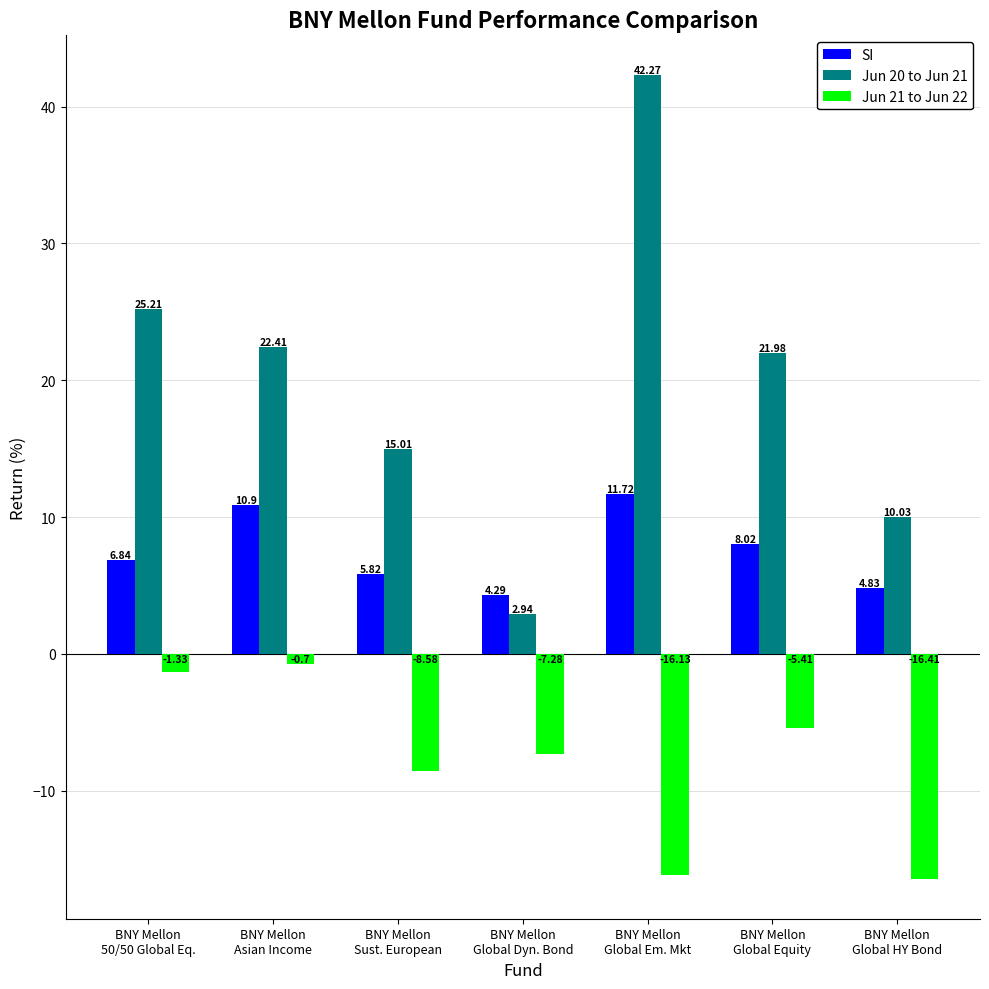

The Jun 21 to Jun 22 series shows -0.7 at BNY Mellon
Asian Income. True or false?

True